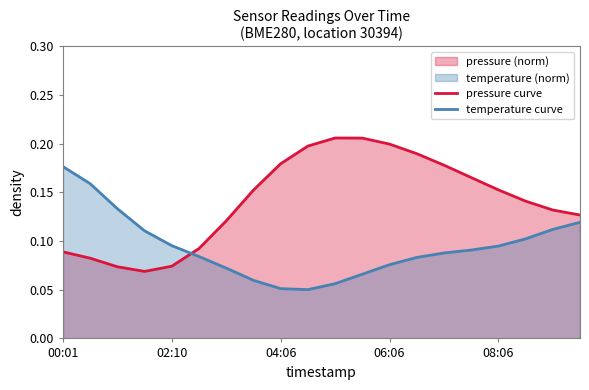

At which category does the chart reach its minimum across all series?

9